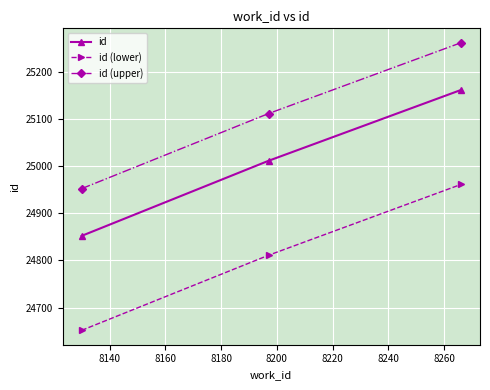

What is the greatest value displayed?

25261